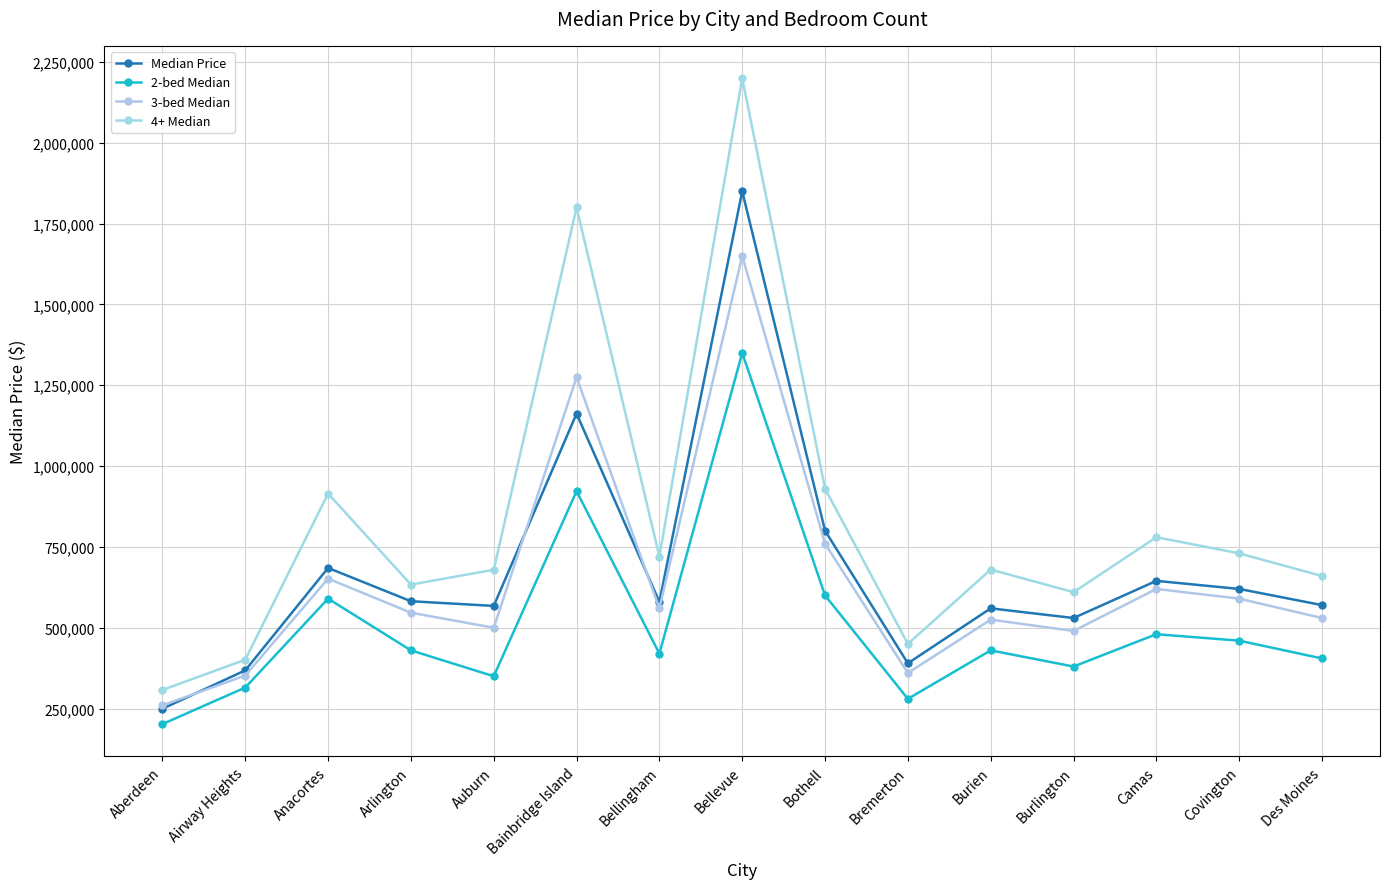

Which series has the widest spread of values?

4+ Median